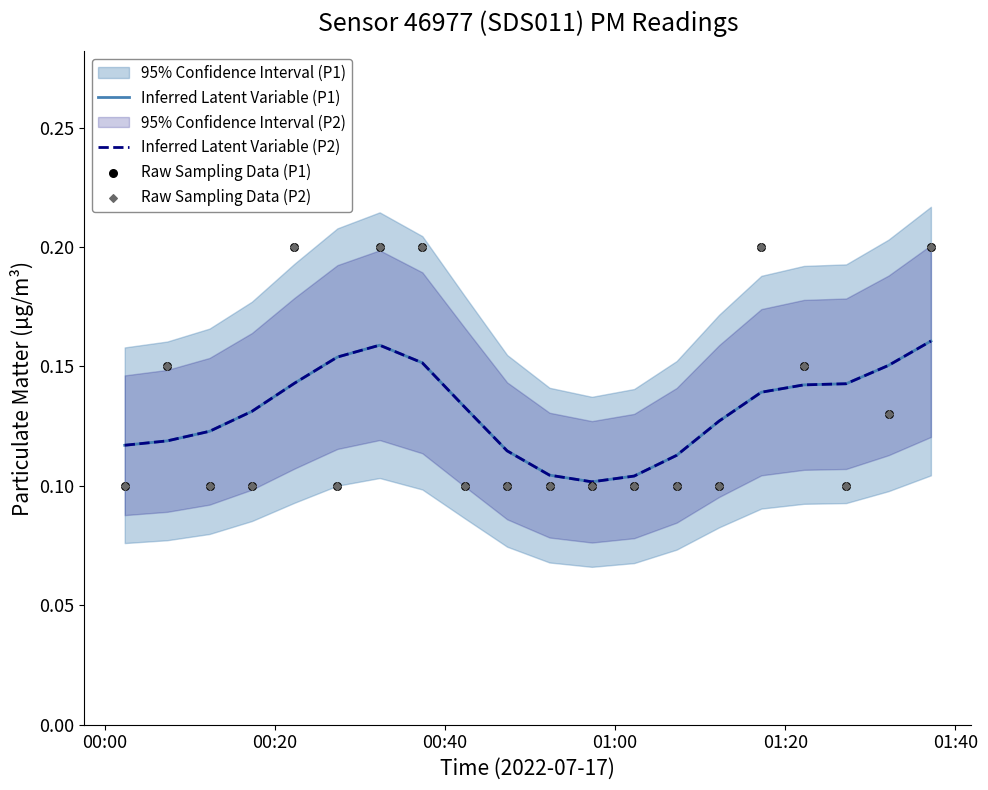

Is the value of Inferred Latent Variable (P2) at 16 greater than the value of Raw Sampling Data (P1) at 19?

No